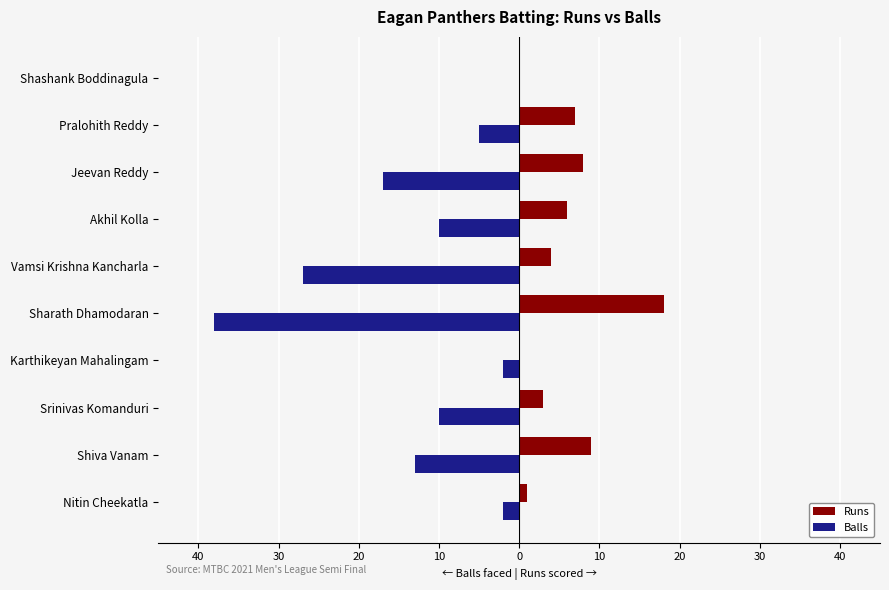

What are all the series names shown in the legend?

Runs, Balls